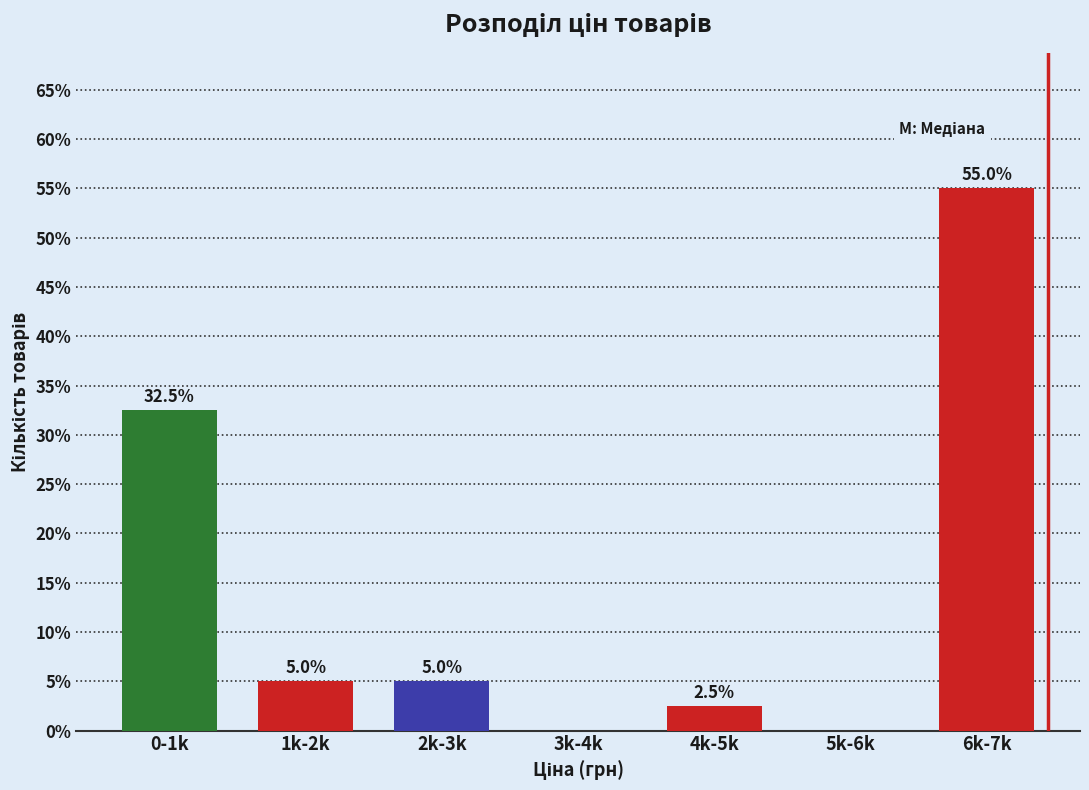

Reading right to left, what are all the values shown in this chart?

6k-7k=55.0	5k-6k=0.0	4k-5k=2.5	3k-4k=0.0	2k-3k=5.0	1k-2k=5.0	0-1k=32.5